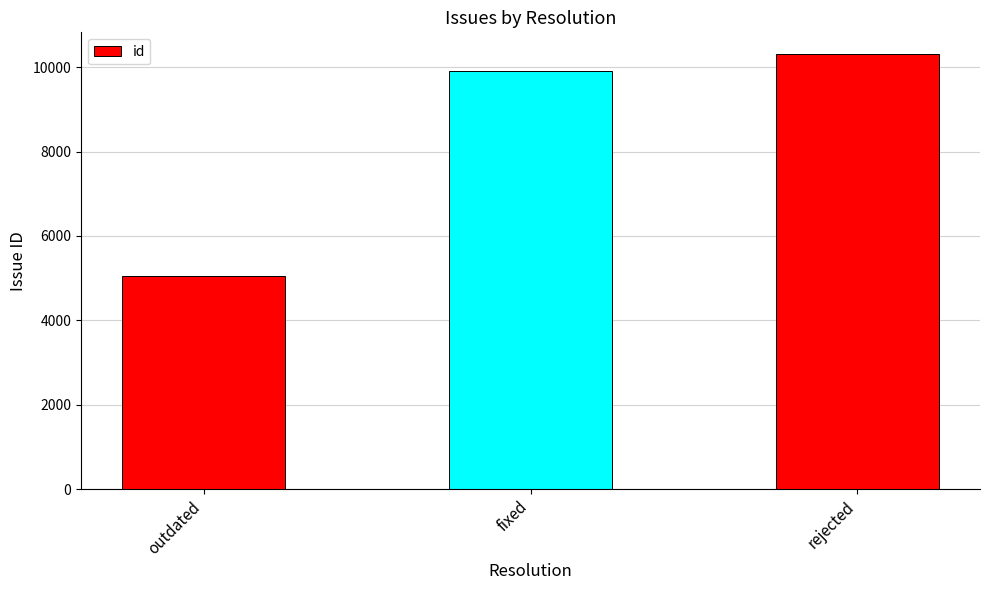

What is the label of the 2nd bar from the right?

fixed